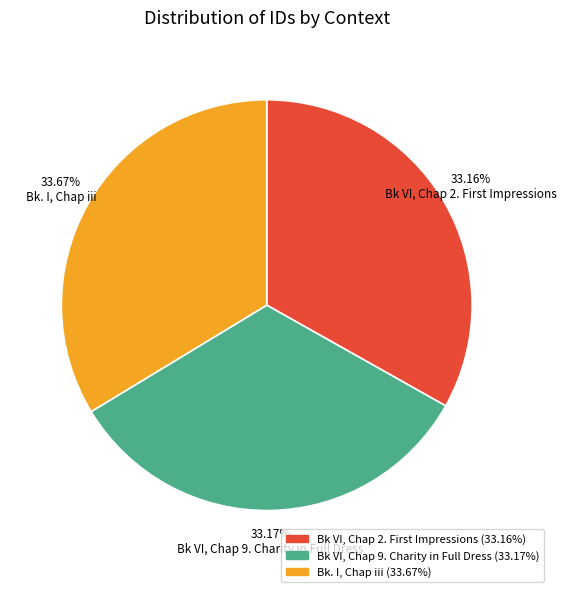

How many segments does this pie chart have?

3